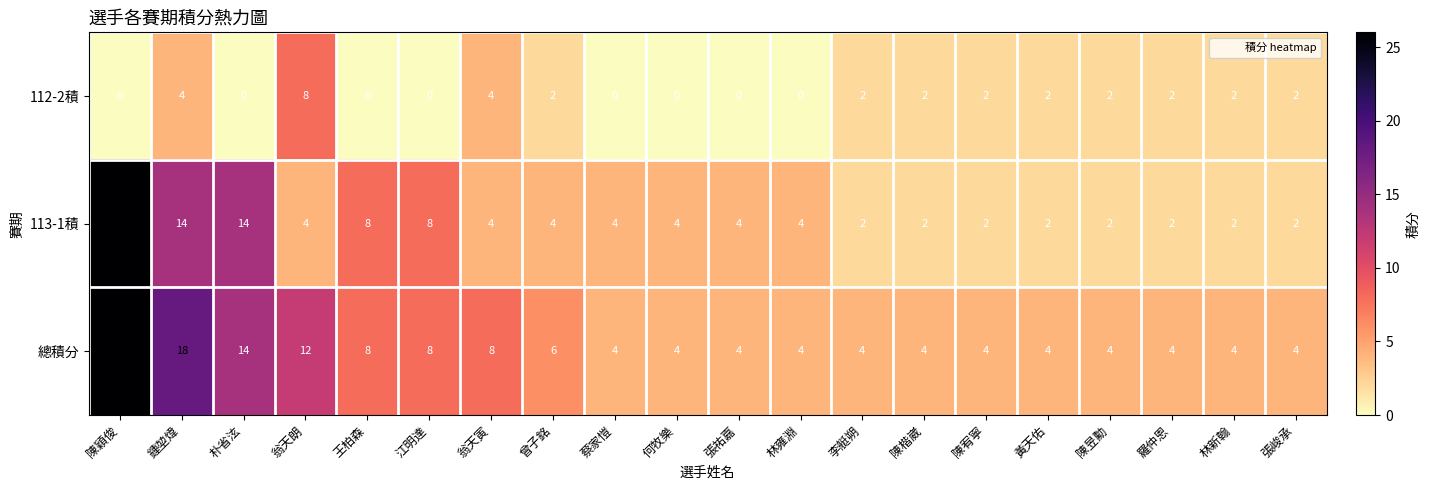

What is the approximate value of 總積分 at 李艇朔, to the nearest 5?

5